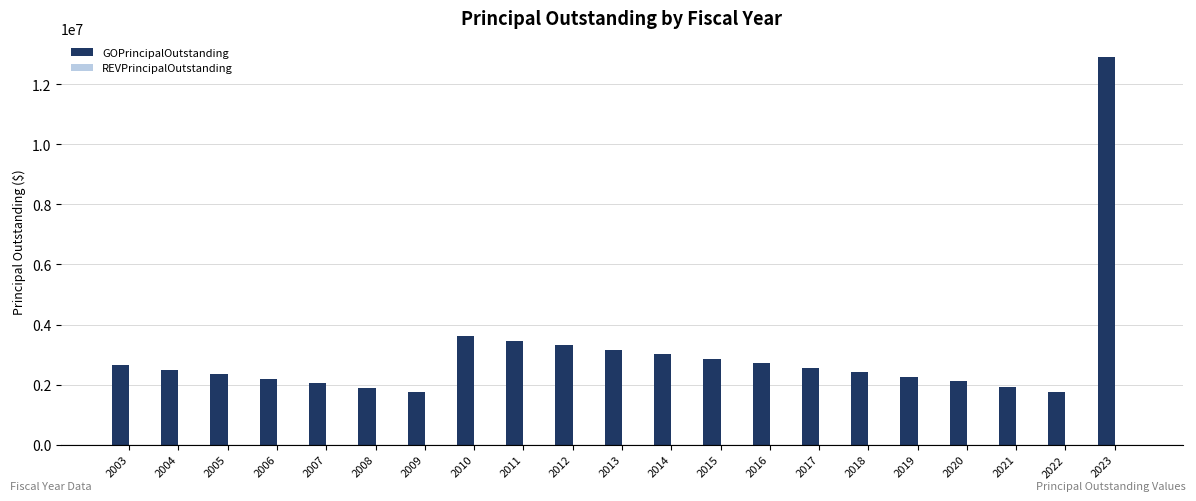

Is it true that the value at 2006 is 2200000?

True